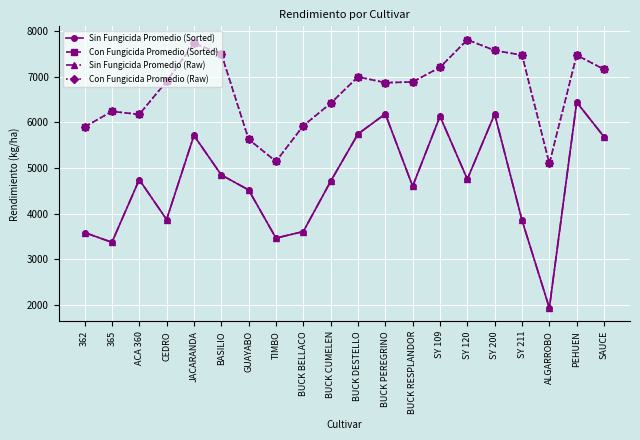

In Con Fungicida Promedio (Raw), how many points are higher than both neighbors (excluding endpoints)?

5